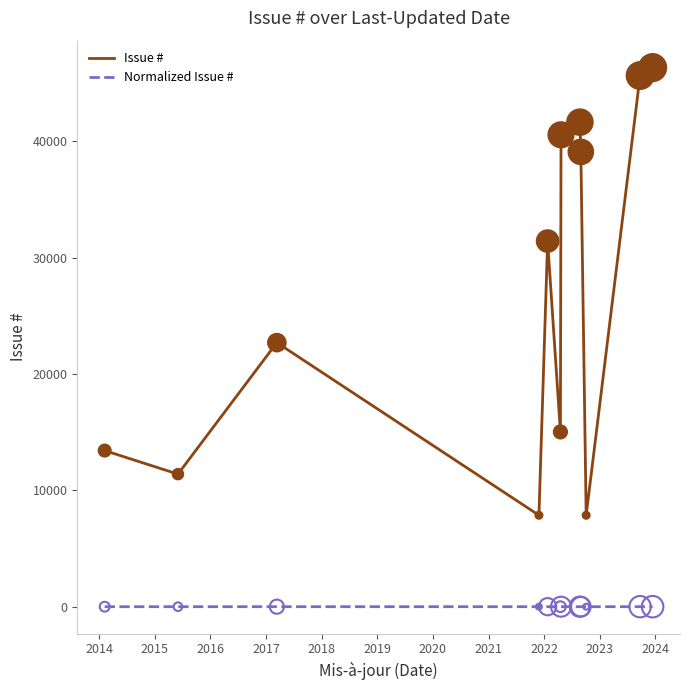

Which series has the largest total across all categories?

Issue #